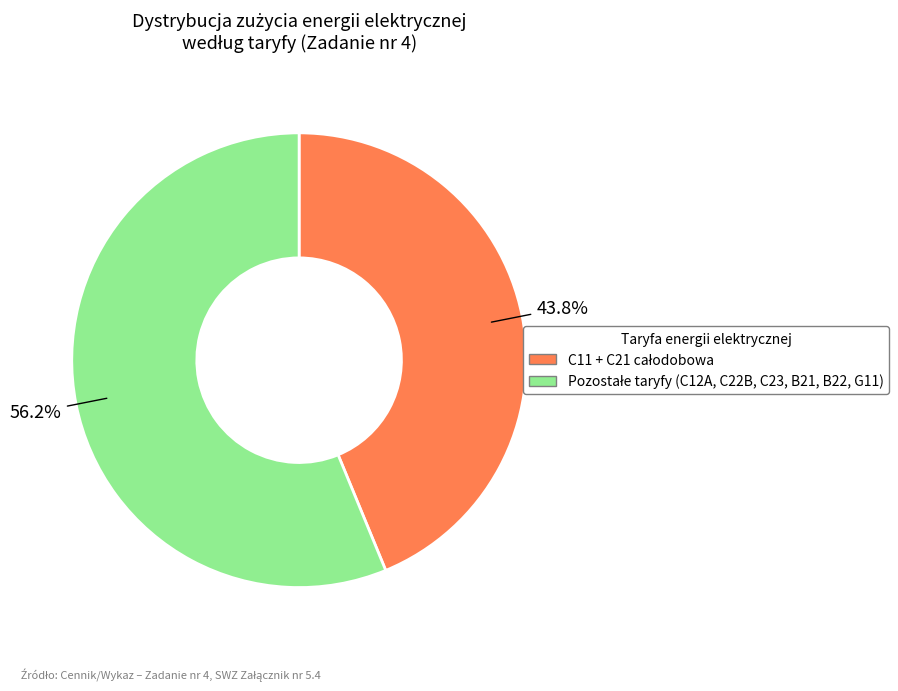

Is there any slice that represents more than half of the pie?

Yes